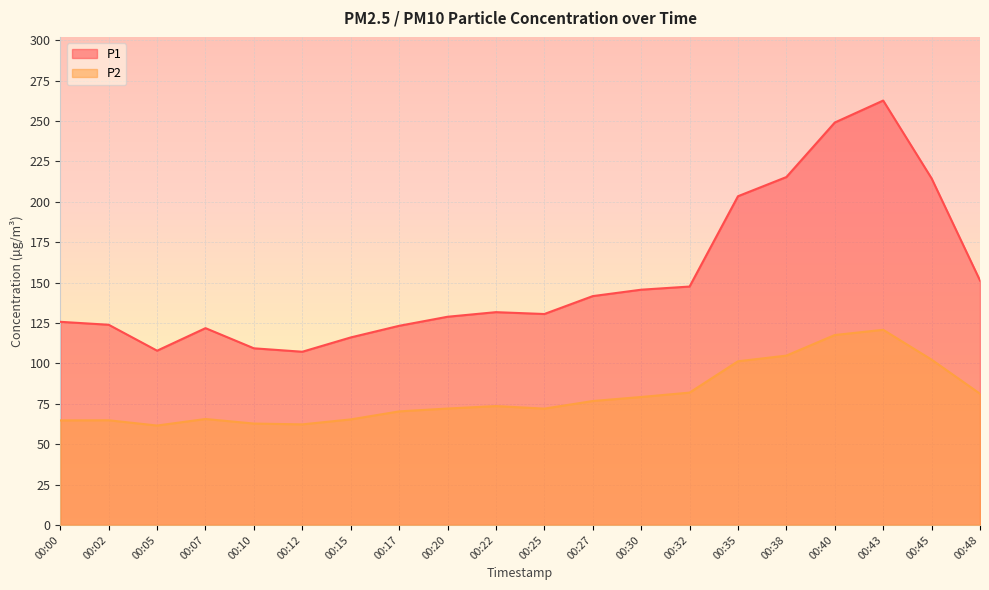

What is the total value across all series at 00:20?

200.9